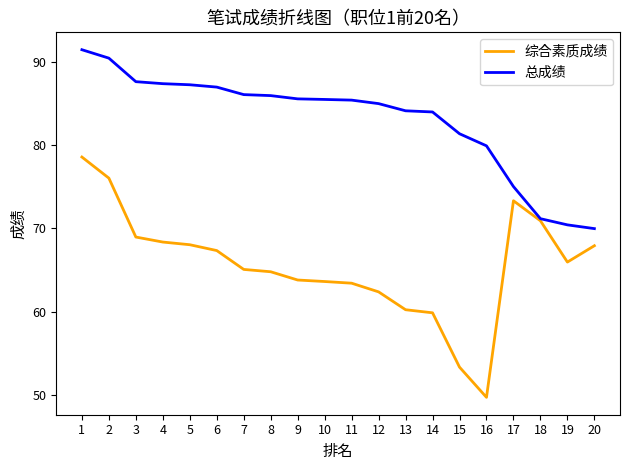

The 综合素质成绩 series shows 43.2 at 1. True or false?

False